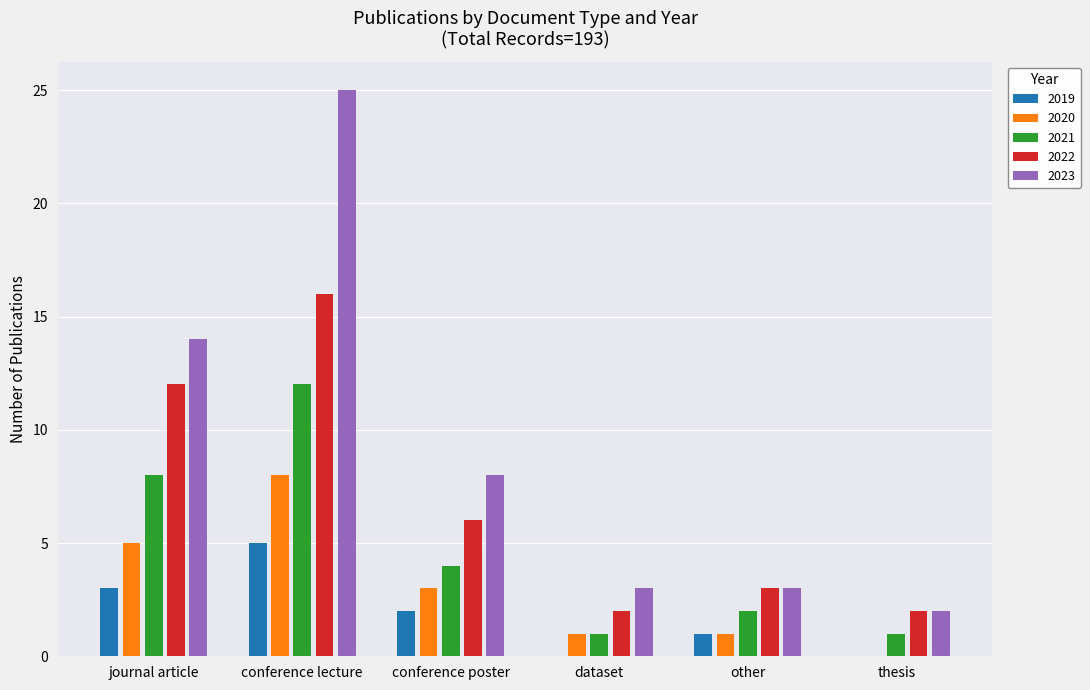

What is the sum of all 2022 values?

41